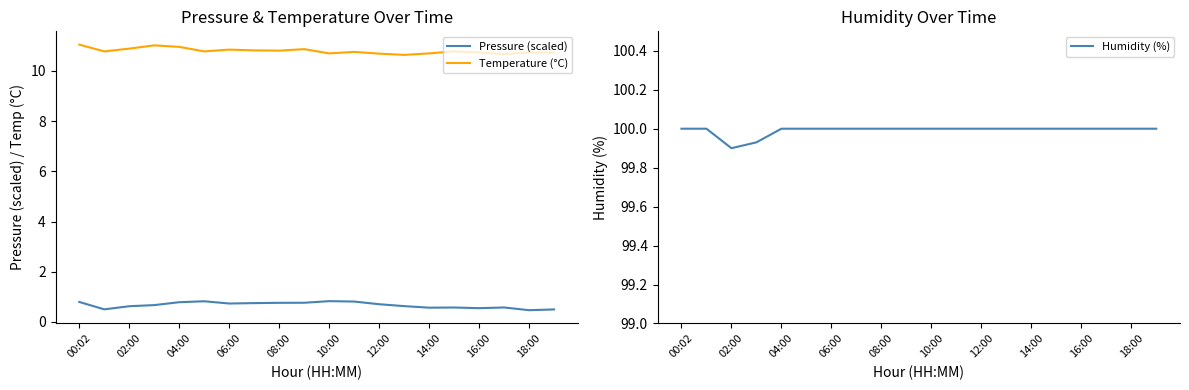

What is the minimum value shown in the chart?

0.5